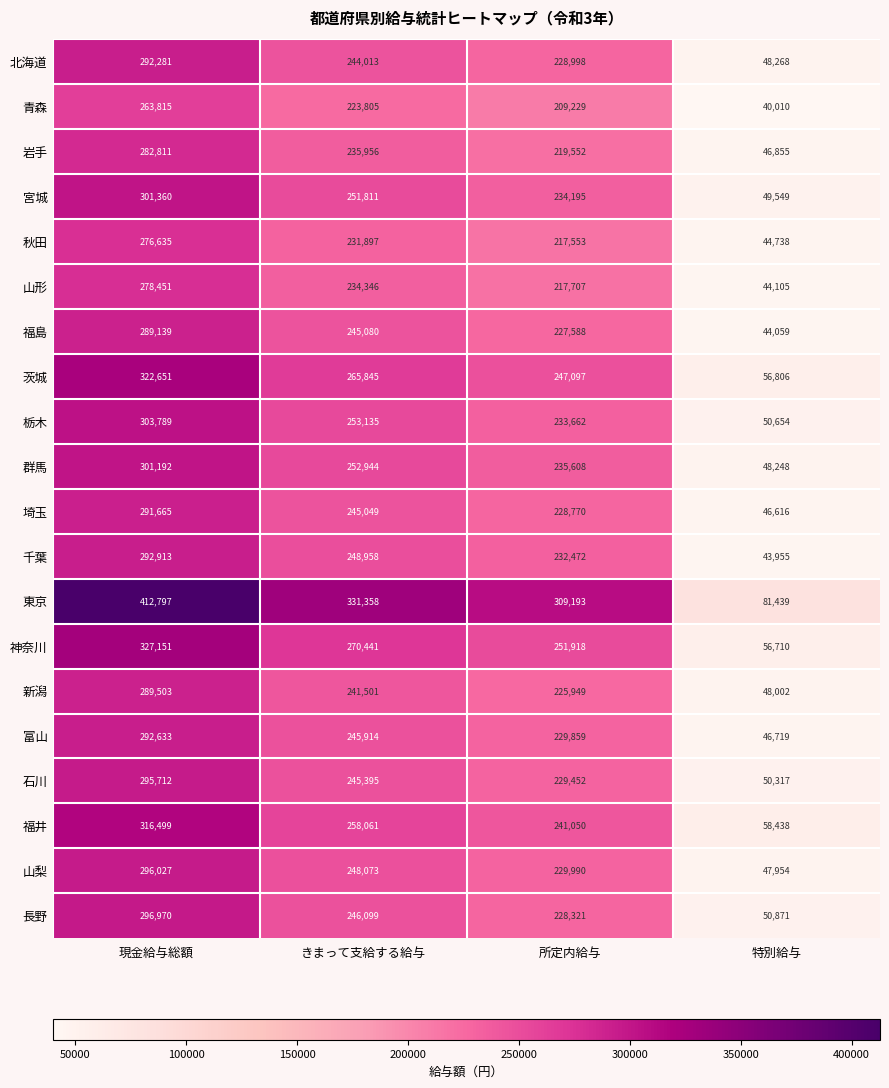

What value does the 栃木 series have at 所定内給与, to the nearest 100?

233700